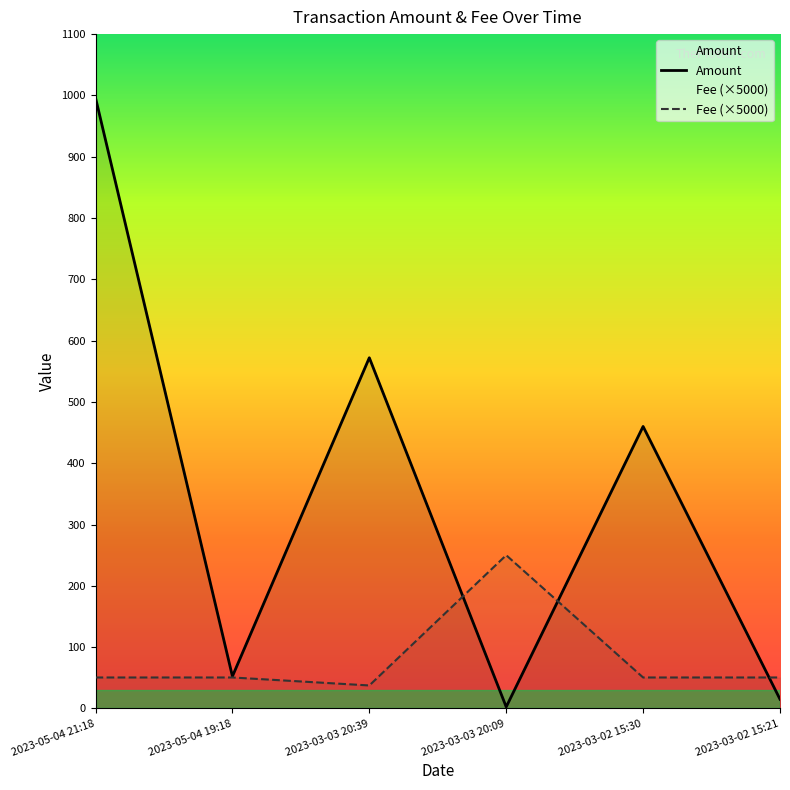

True or false: Fee (×5000) has a value of 16.5 at 2023-05-04 19:18.

False